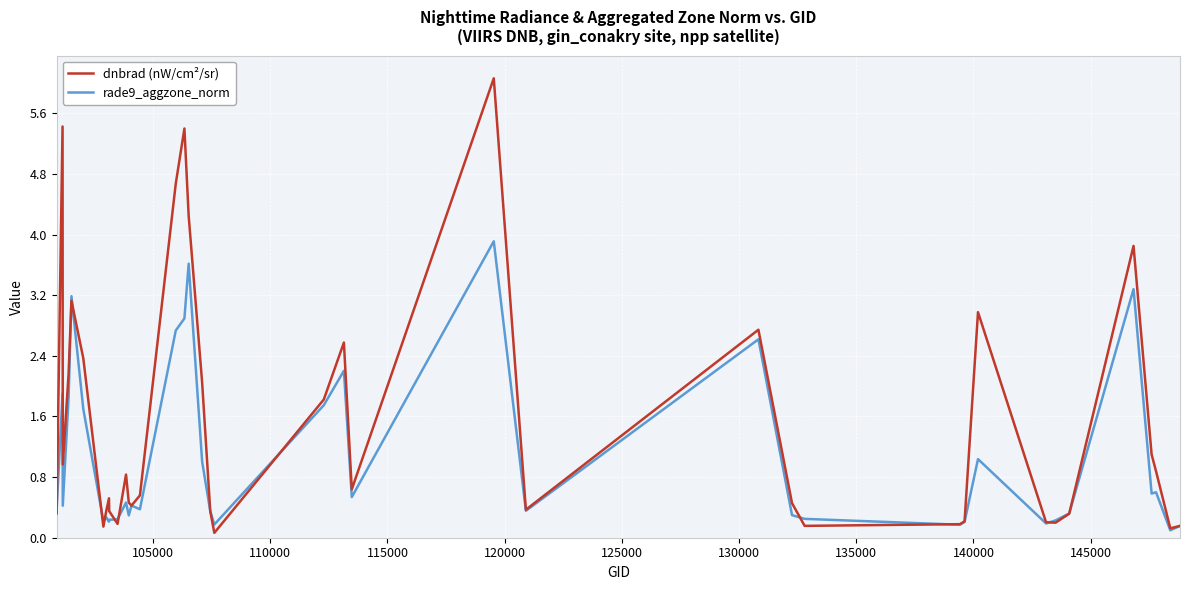

What is the maximum value for dnbrad (nW/cm²/sr)?

6.1